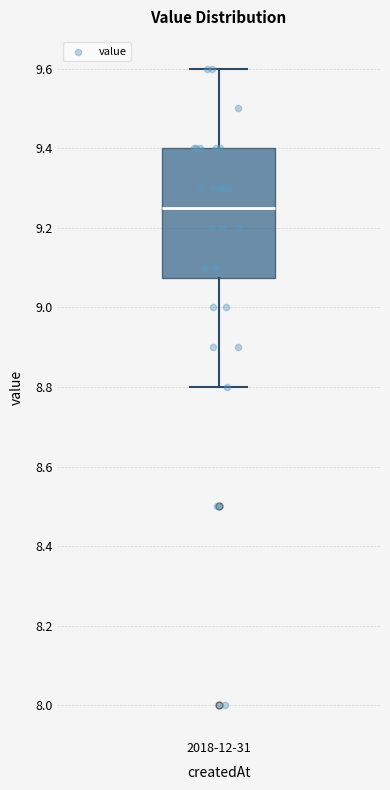

Where does the lower whisker of the box for 2018-12-31 end on the y-axis? The values are not printed on the chart, so give them approximately, as read against the axis.

8.80